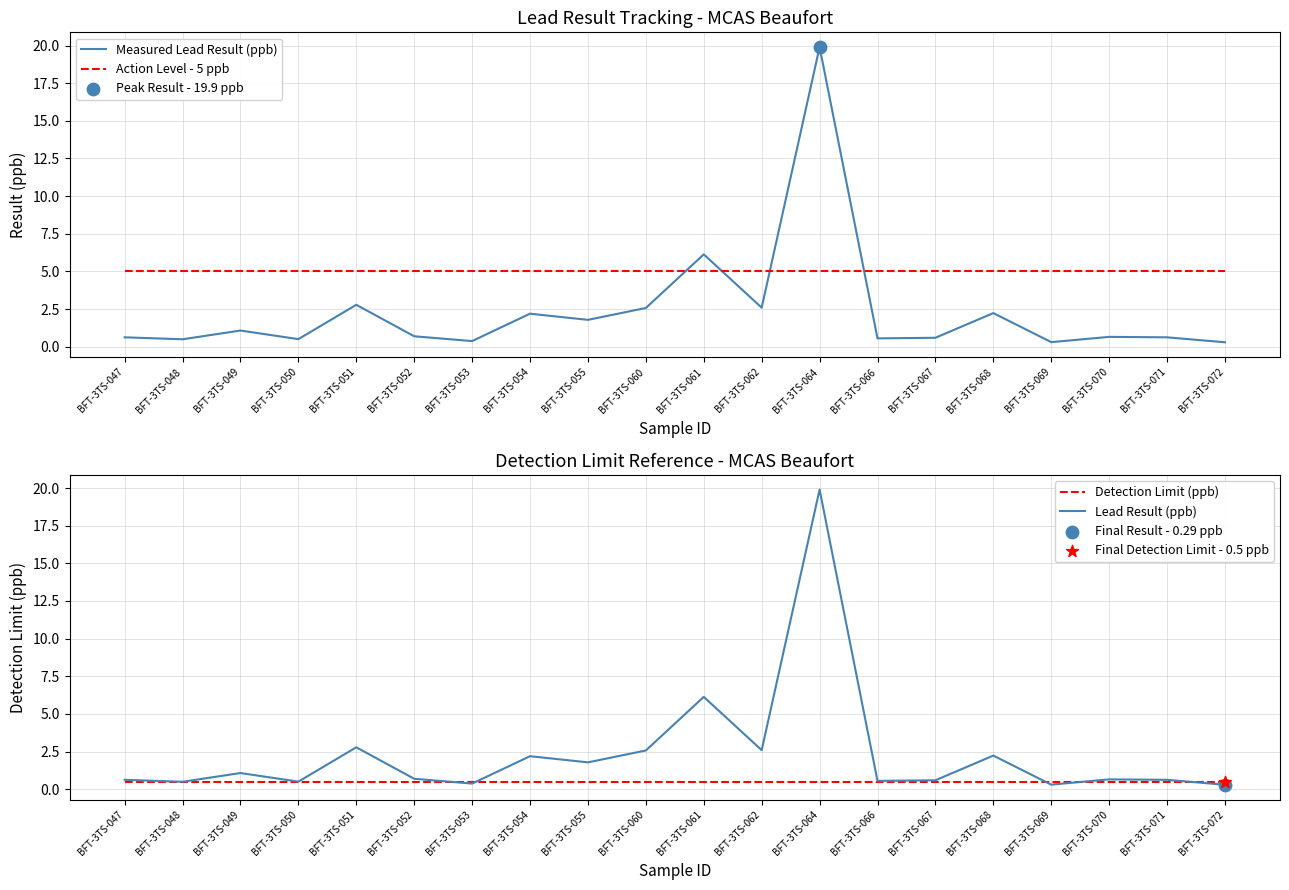

What is the total value across all series at BFT-3TS-061?

17.8